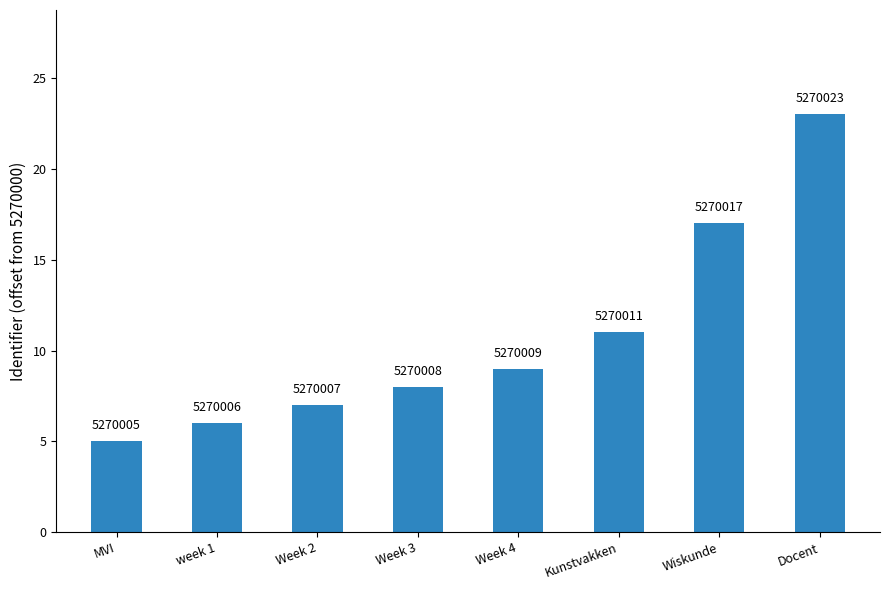

How many bars are there in total?

8